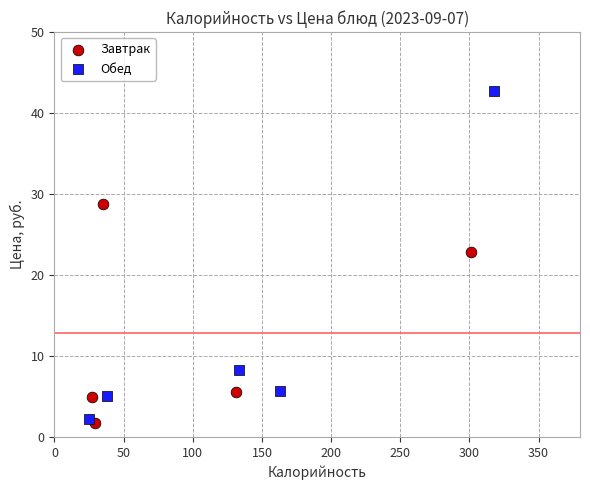

Which series contains the highest Y value?

Обед